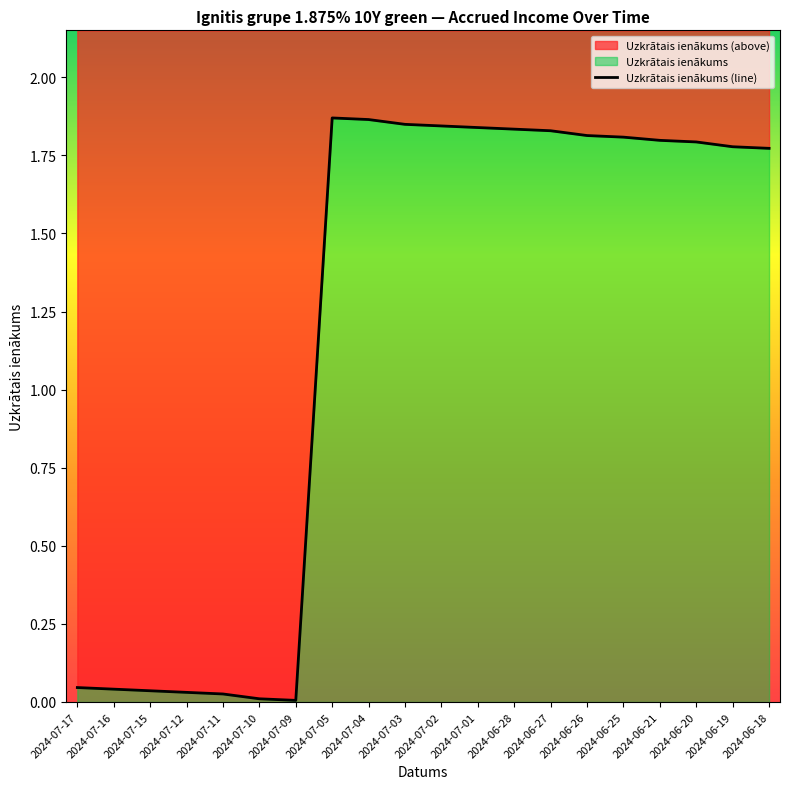

The value at 2024-06-28 is 2.9. True or false?

False